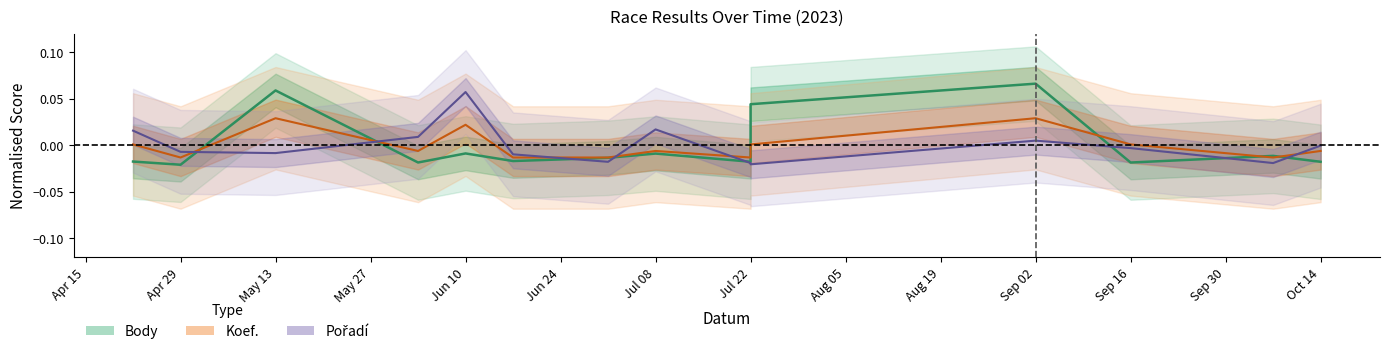

Is the value of Koef. at Apr 29 greater than the value of Pořadí at May 13?

No